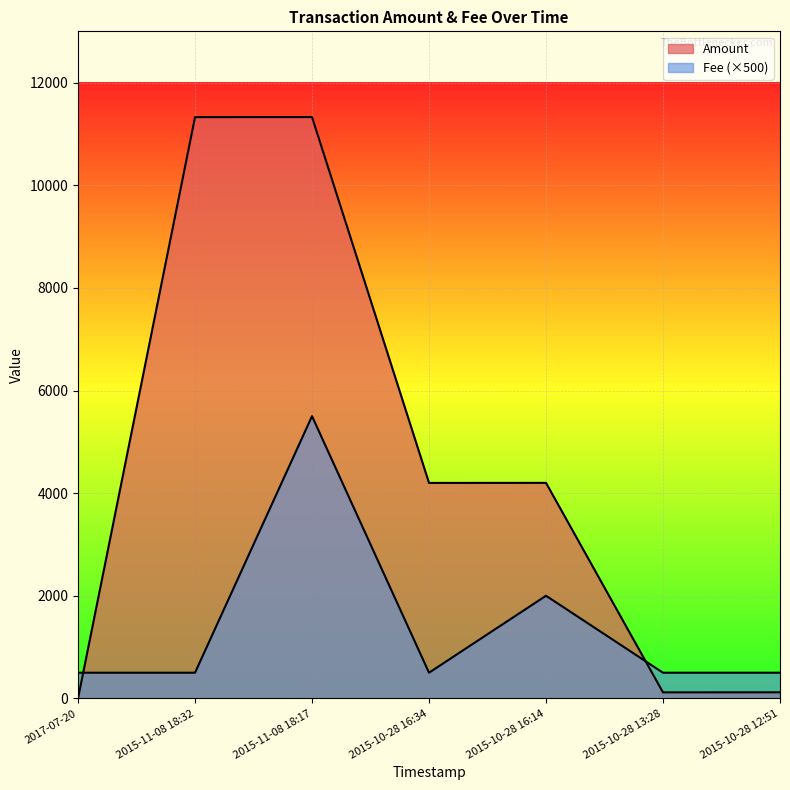

Where is Amount nearest to the value 5664?

2015-10-28 16:14